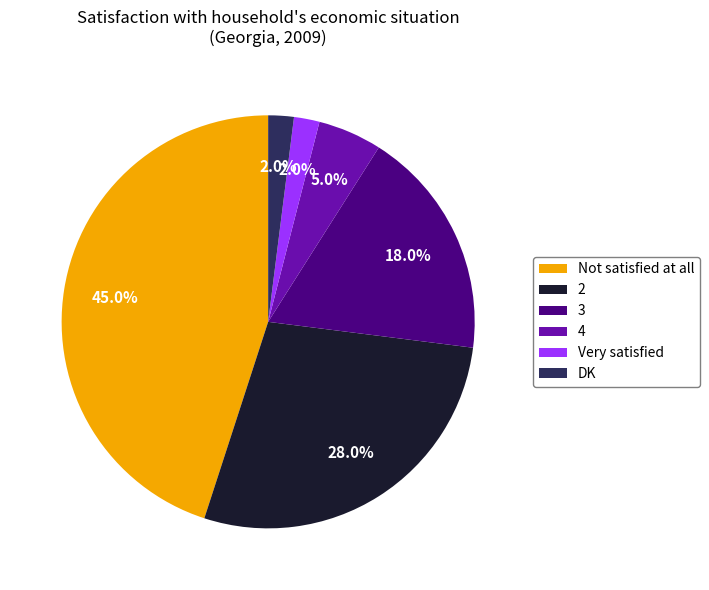

What percentage do Very satisfied and Not satisfied at all together represent?

47.0%